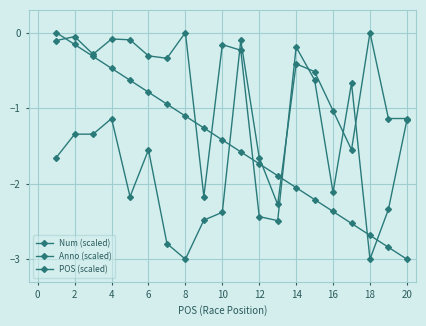

How many negative values does the Num (scaled) series have?

19